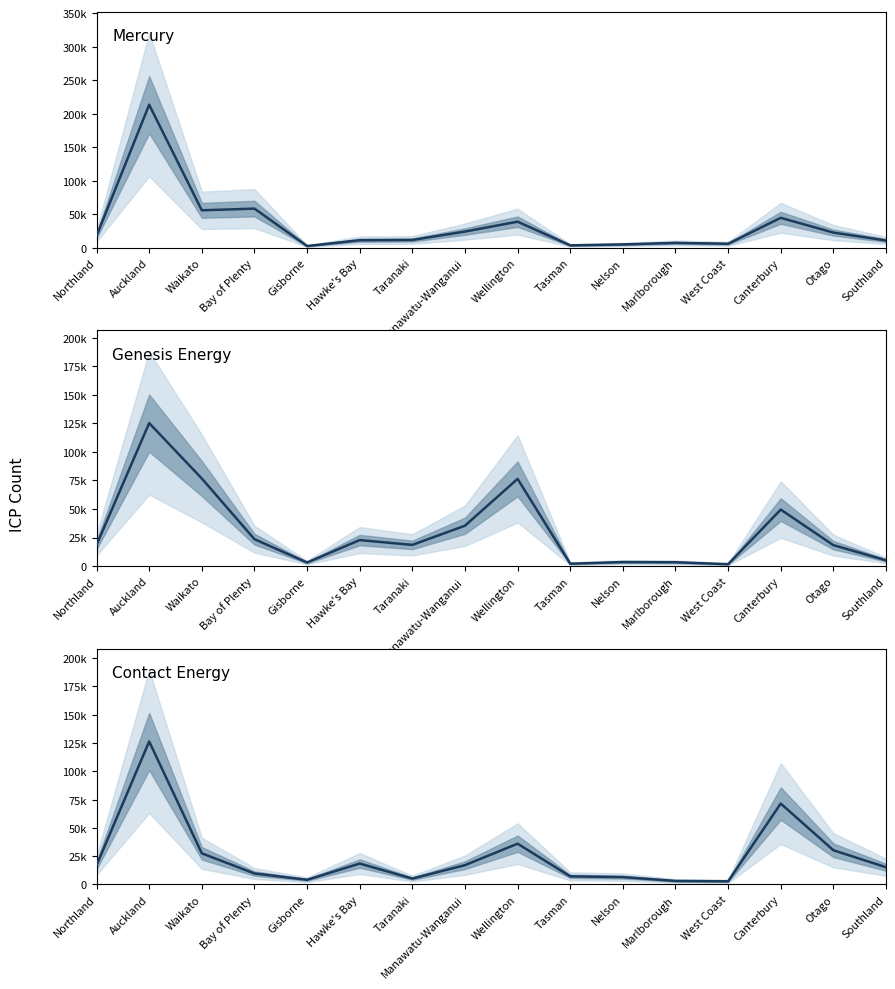

What are all the series names shown in the legend?

Mercury, Genesis Energy, Contact Energy